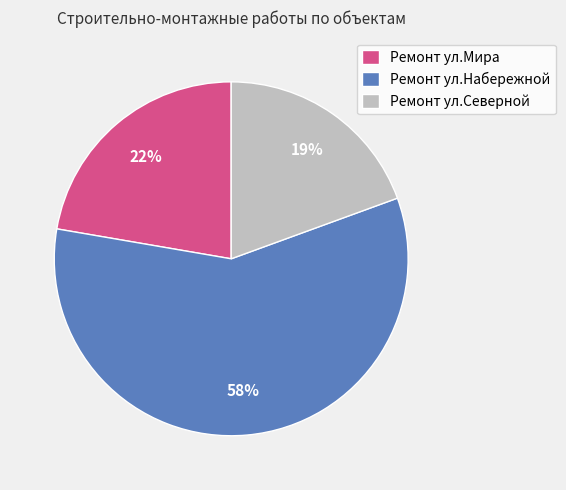

Which category has the biggest portion of the pie?

Ремонт ул.Набережной